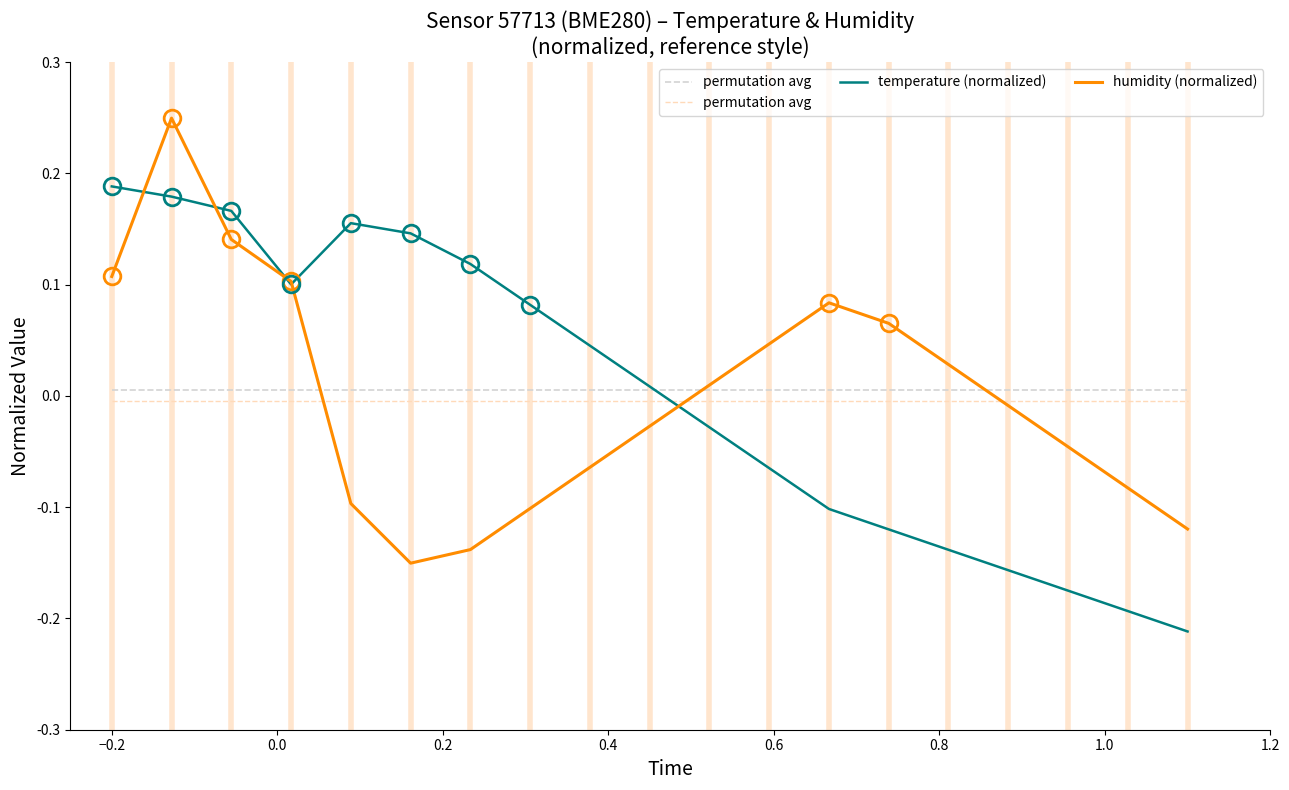

Is the value of permutation avg at 17 greater than the value of humidity (normalized) at −0.4?

No